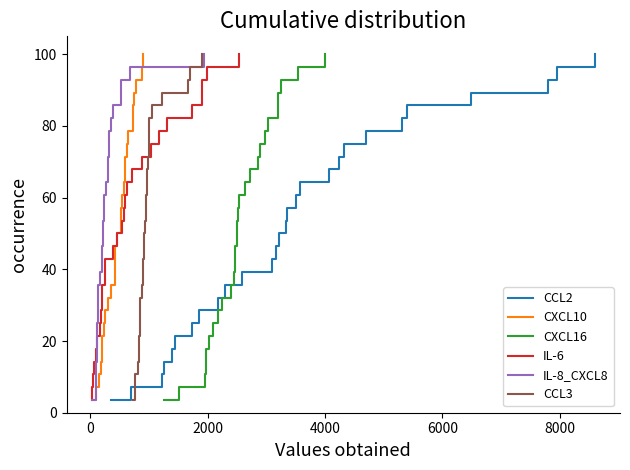

How many data points does each series have?

28